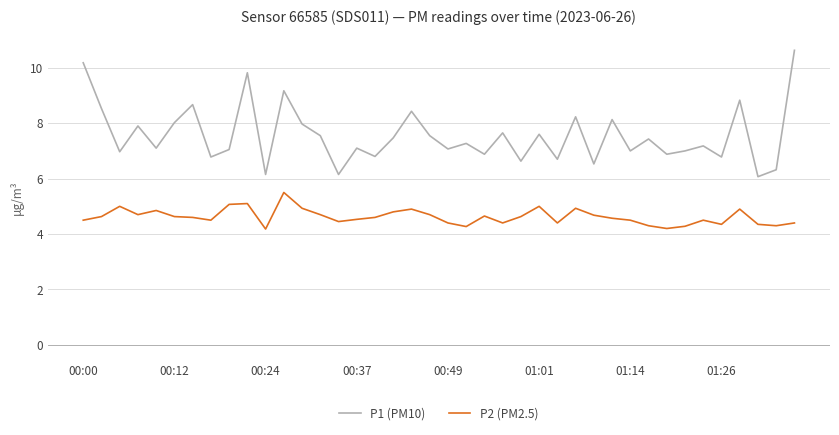

List the series in order of their peak value, highest first.

P1 (PM10), P2 (PM2.5)